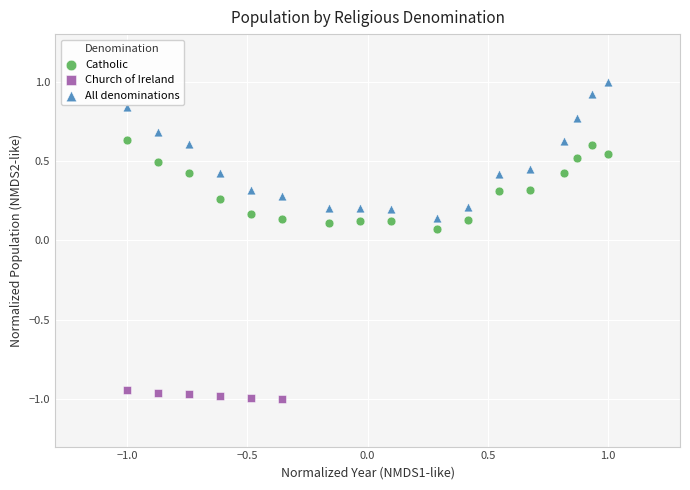

Which series has the widest spread of Y values?

All denominations